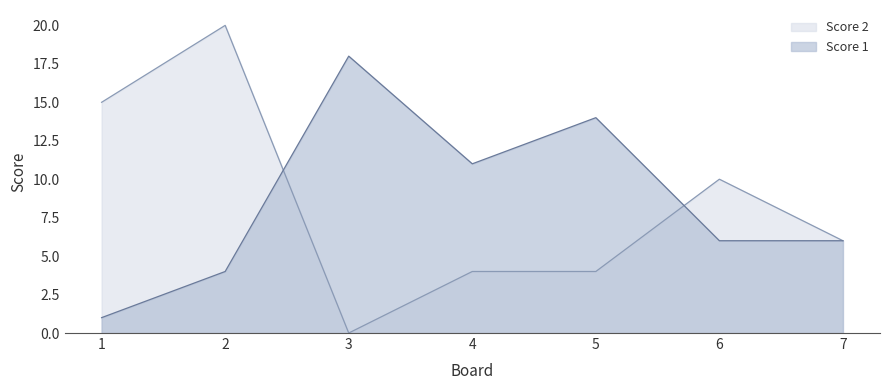

The value of Score 1 at 6 is 6. True or false?

True